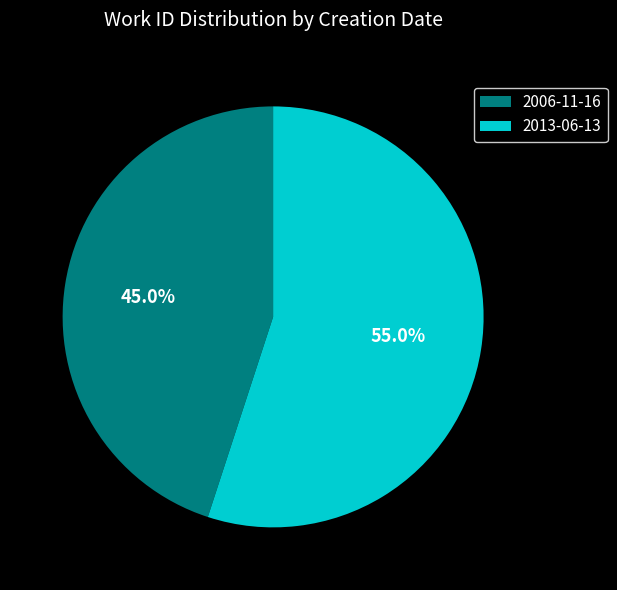

Which slice is the smallest?

2006-11-16